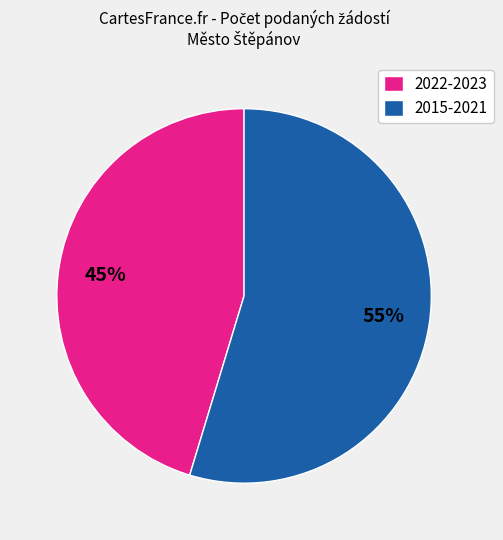

Which has a higher value, 2022-2023 or 2015-2021?

2015-2021